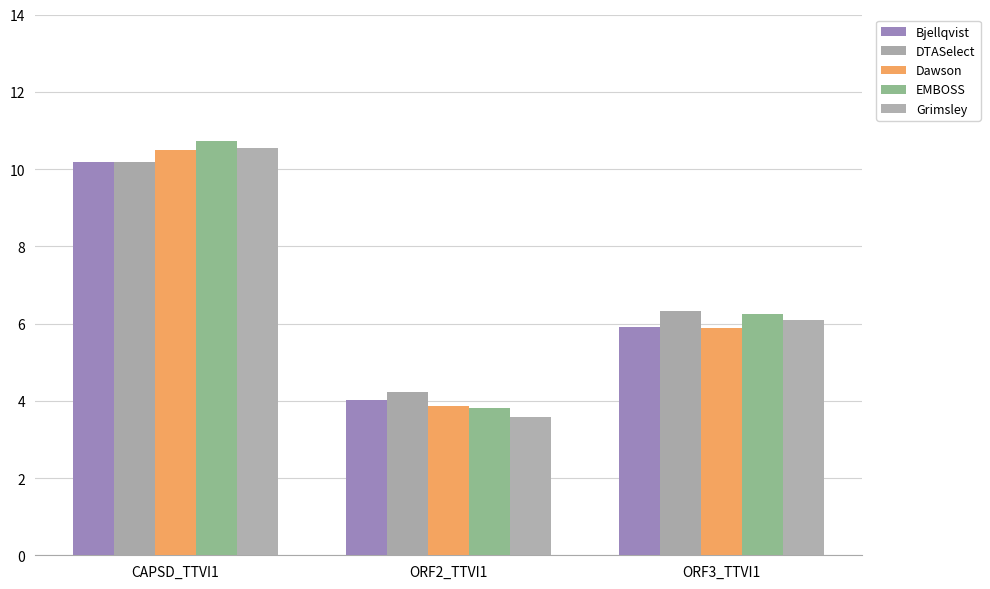

Where does the Grimsley series first go above 6?

CAPSD_TTVI1